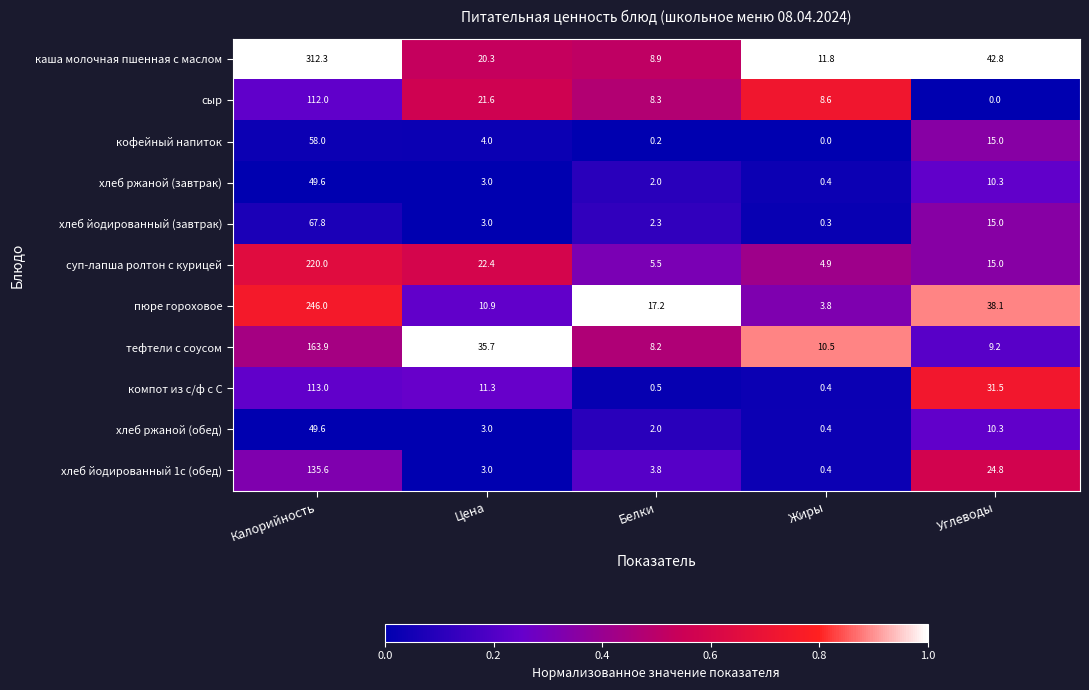

At which label does хлеб ржаной (завтрак) reach its minimum?

Жиры